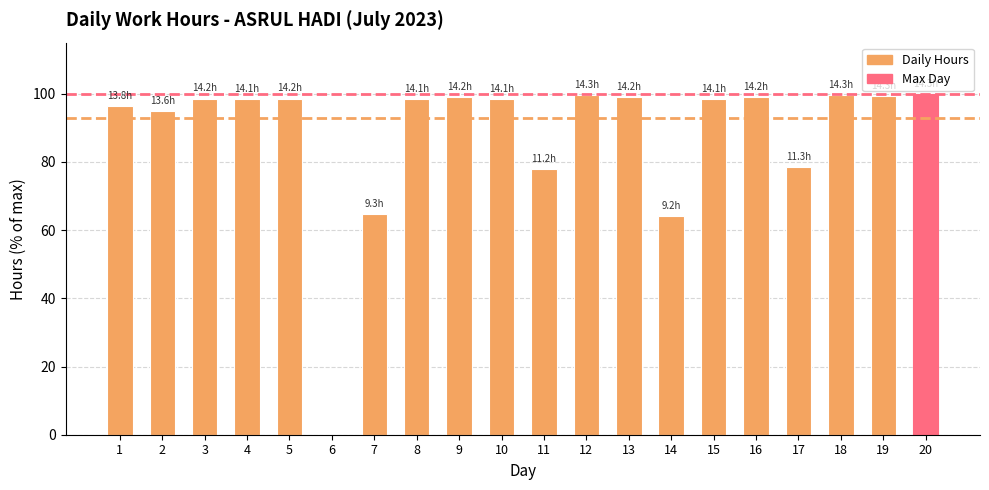

What is the sum of the values at 4 and 6?

98.5